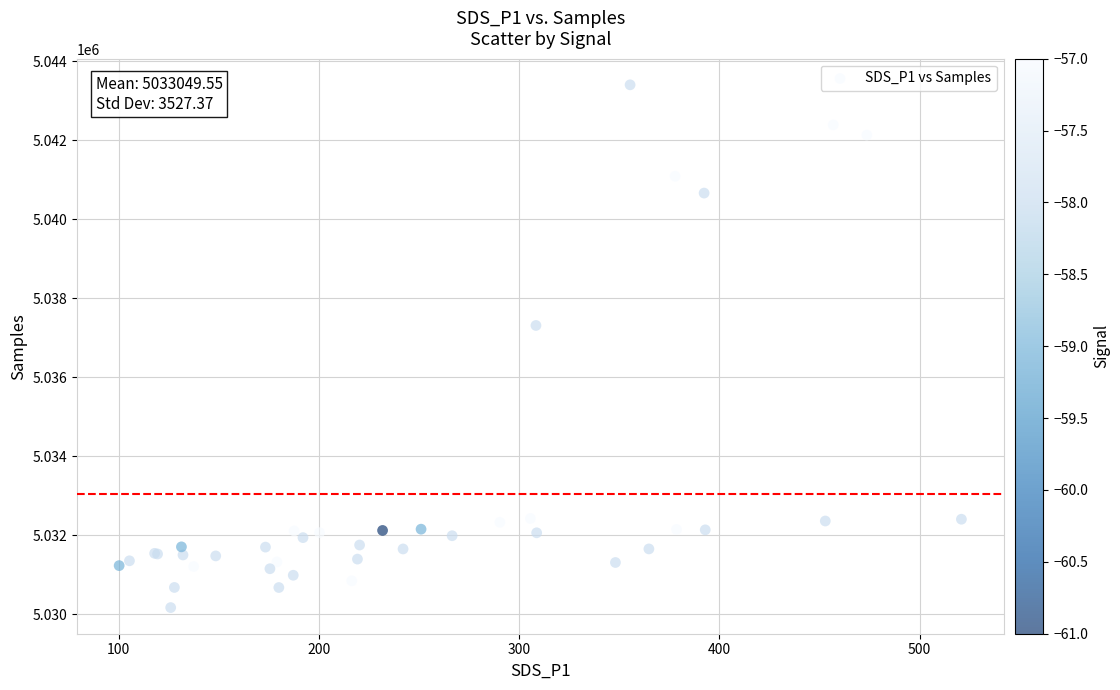

What Y value in the scatter plot is closest to 5036785?

5037311